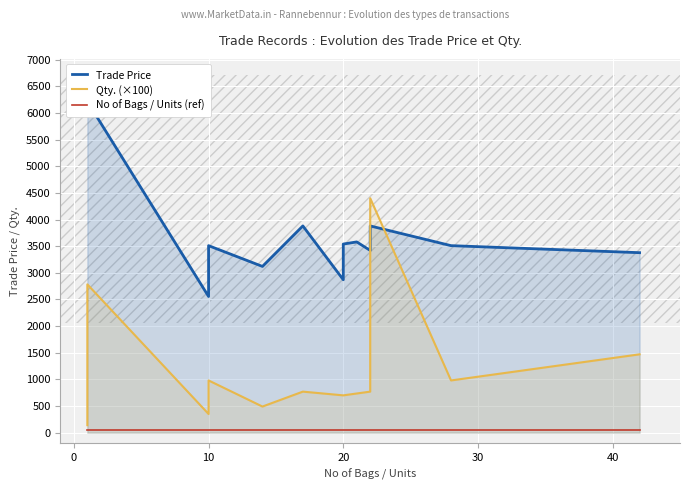

Between 10 and 11, which is larger?

11